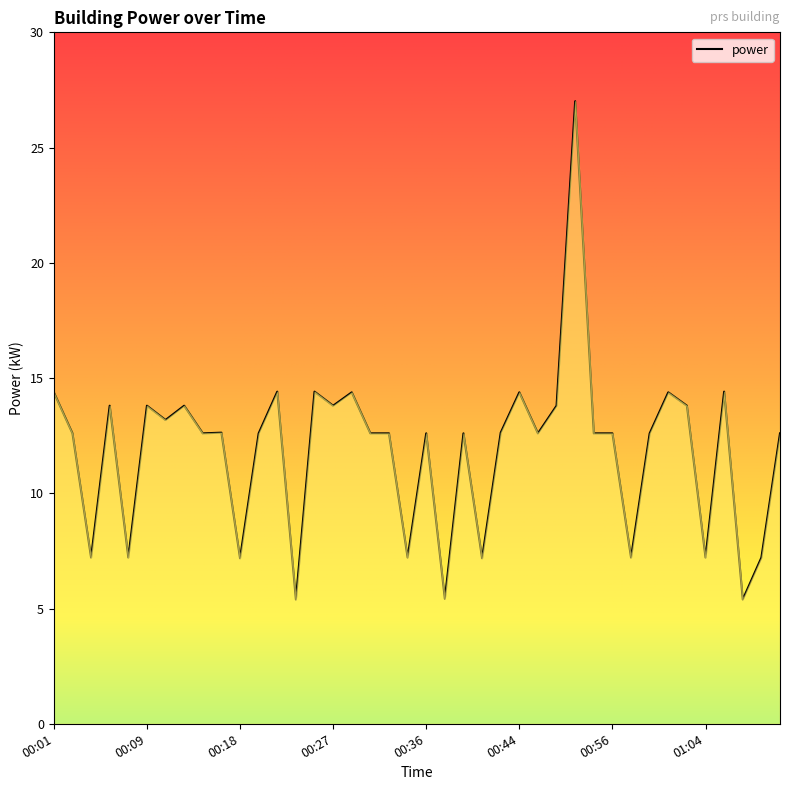

What is the minimum value shown in the chart?

5.4